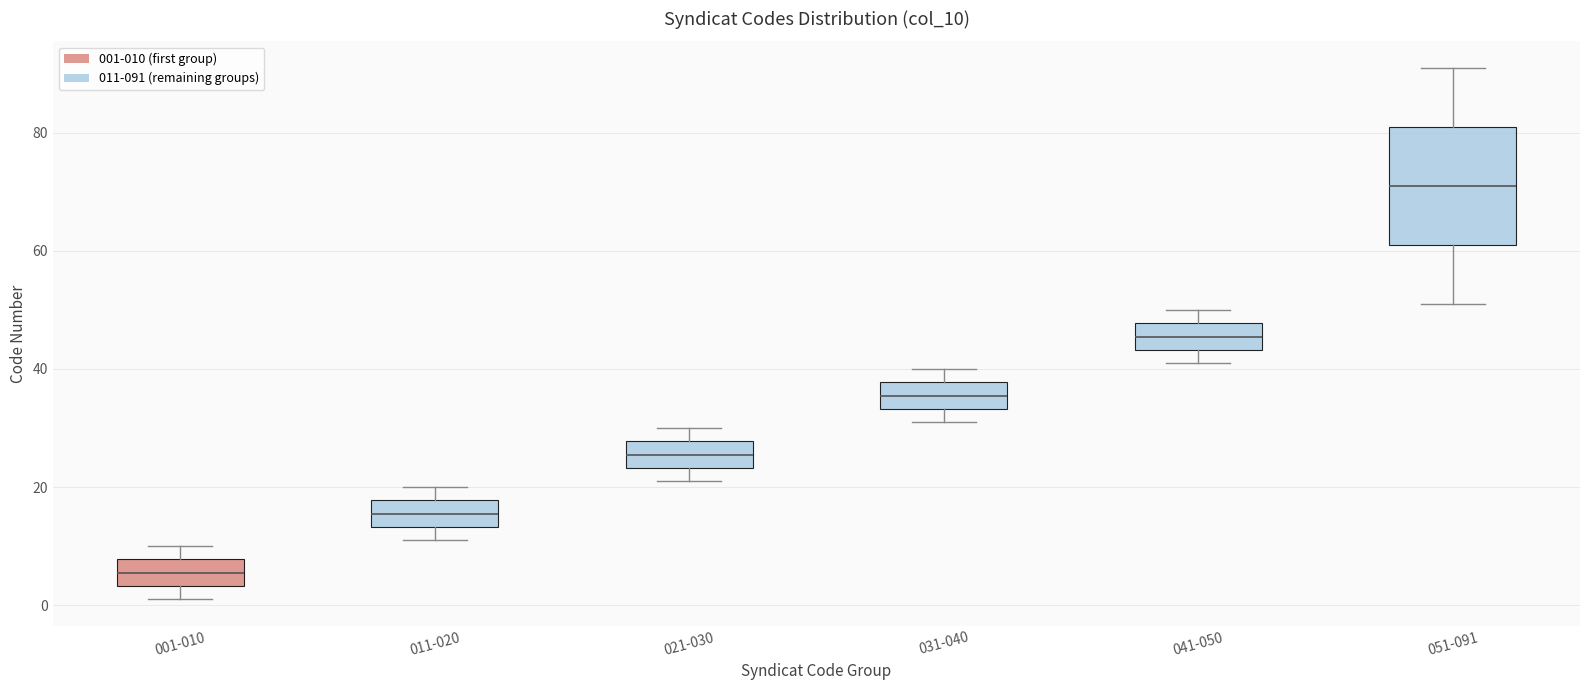

Which box is the tallest, from its lower edge to its upper edge?

051-091